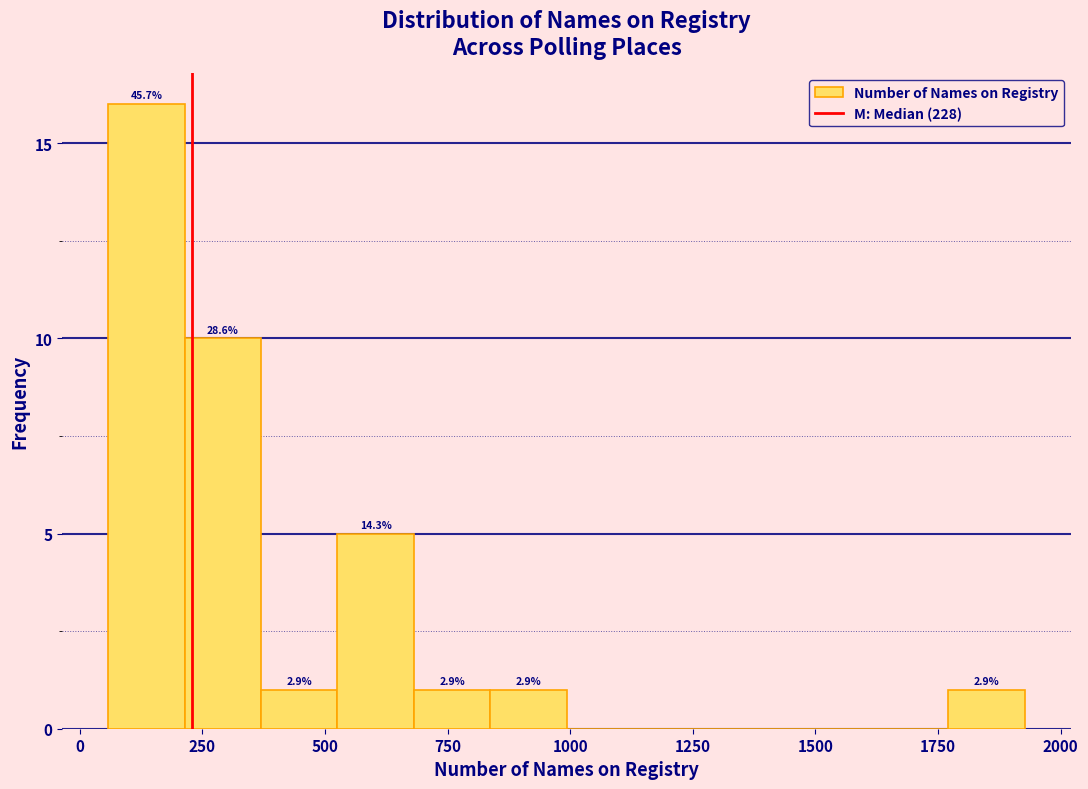

Around what value on the x-axis is the tallest bar? Give the approximate position of its centre, as read against the axis.

150